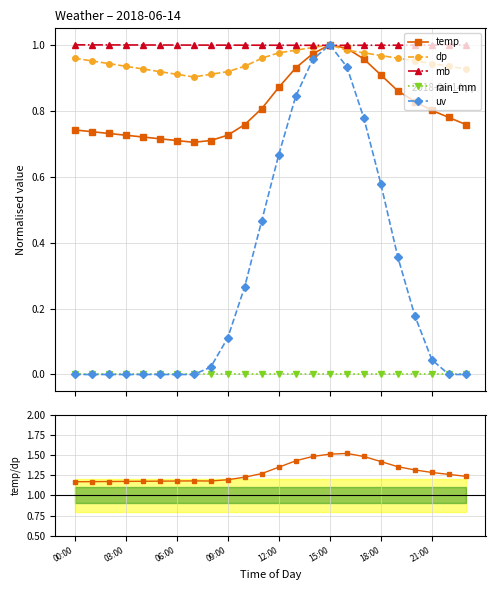

What position from the right is 23?

1